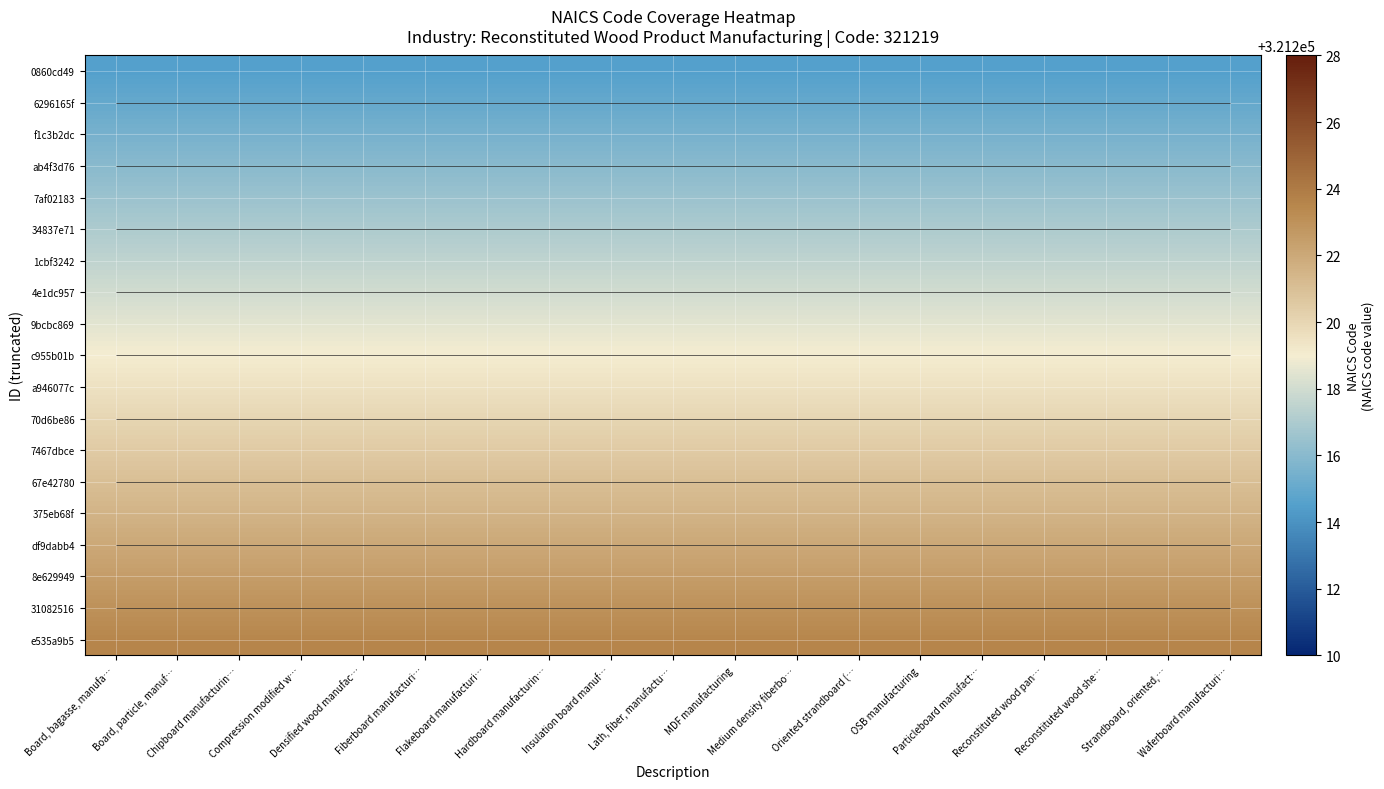

What is the spread (max minus min) of values at OSB manufacturing?

9.0